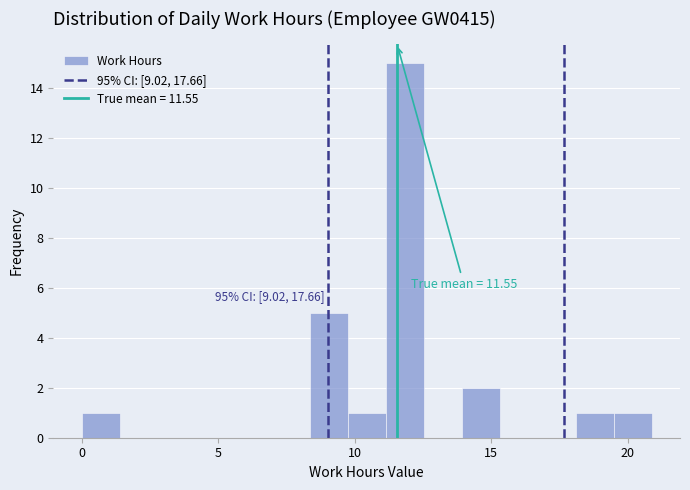

Read against the x-axis, roughly where is the centre of the tallest bar?

12.0